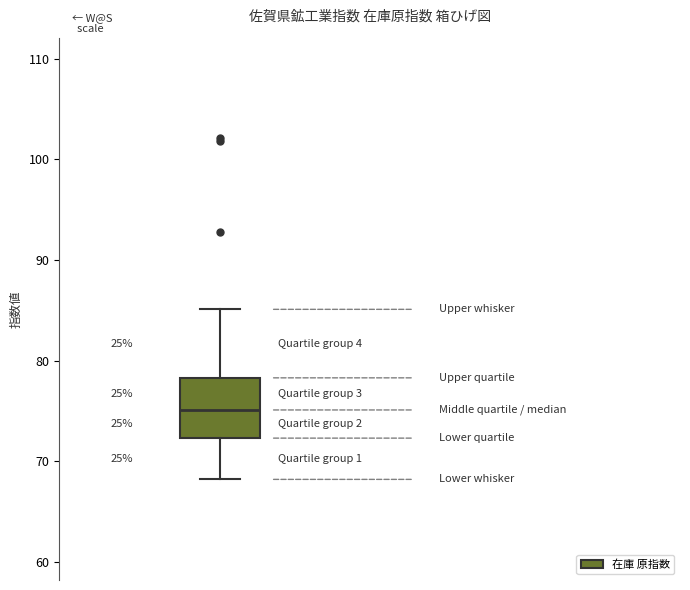

Transcribe this box plot: give where the median line is, the range the box spans, and where the two whiskers end, as read against the y-axis. The values are not printed on the chart, so give them approximately, as read against the axis.

median 75, box 72 to 78, whiskers 68 to 85